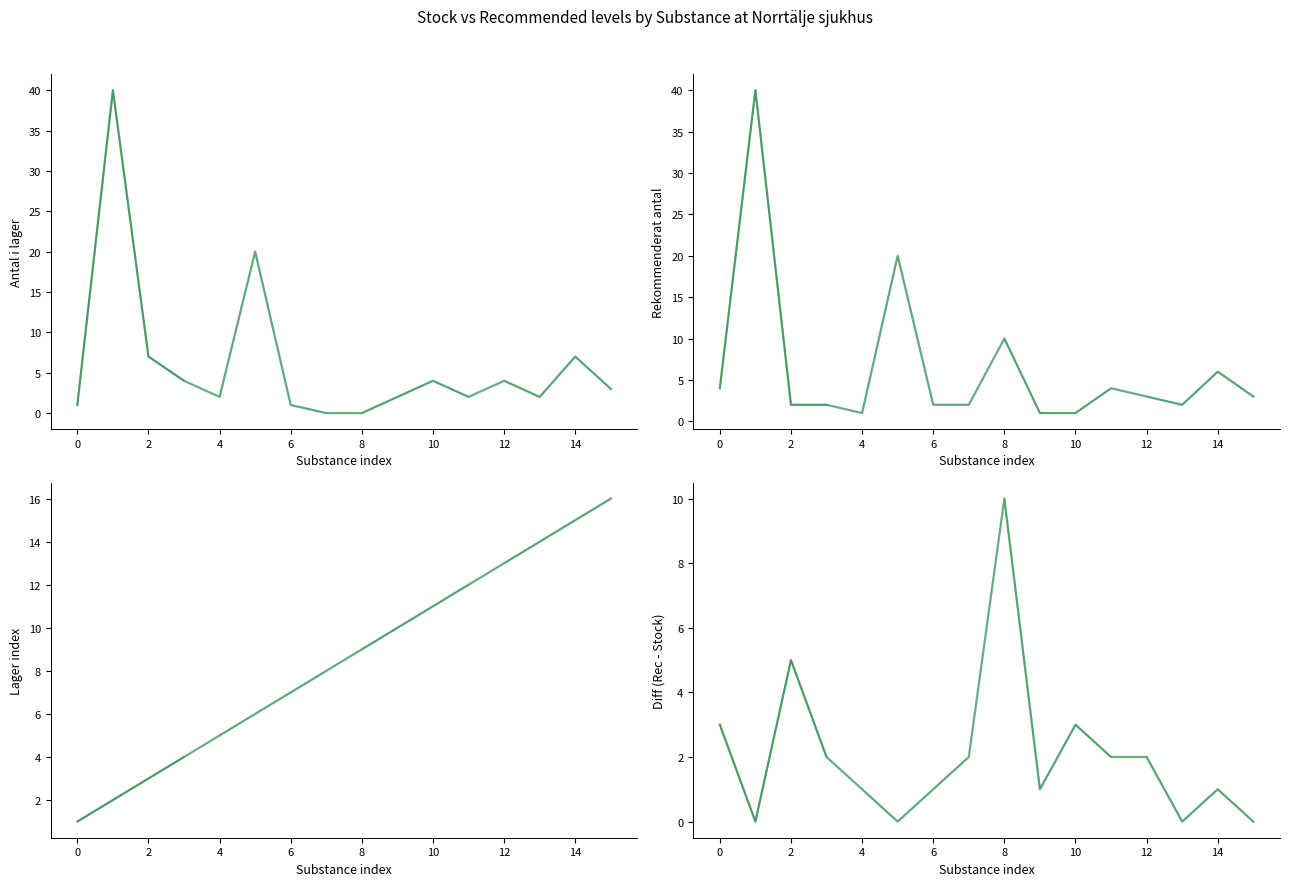

How many times do Rekommenderat antal and Lager index cross each other?

5